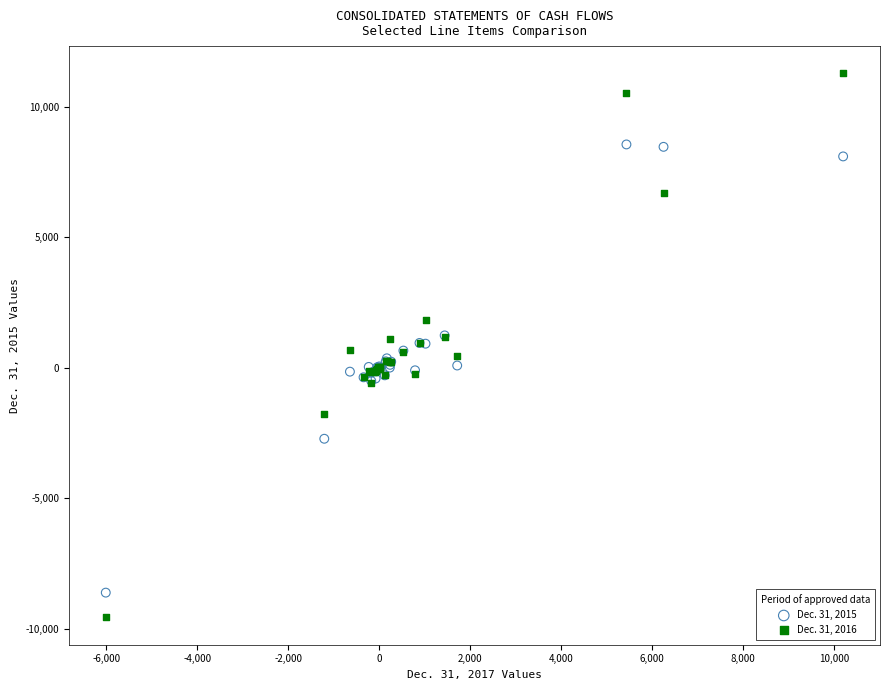

Which series reaches the minimum Y coordinate?

Dec. 31, 2016